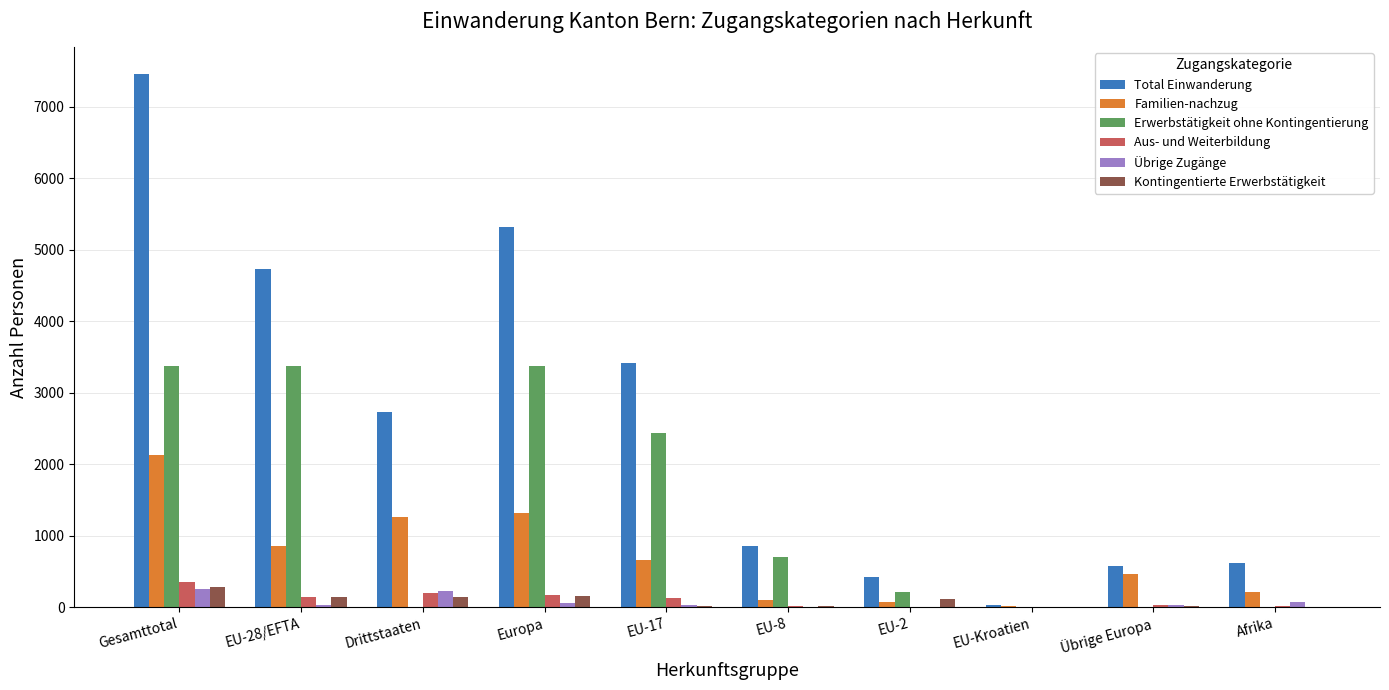

At which category is the sum across all series the highest?

Gesamttotal